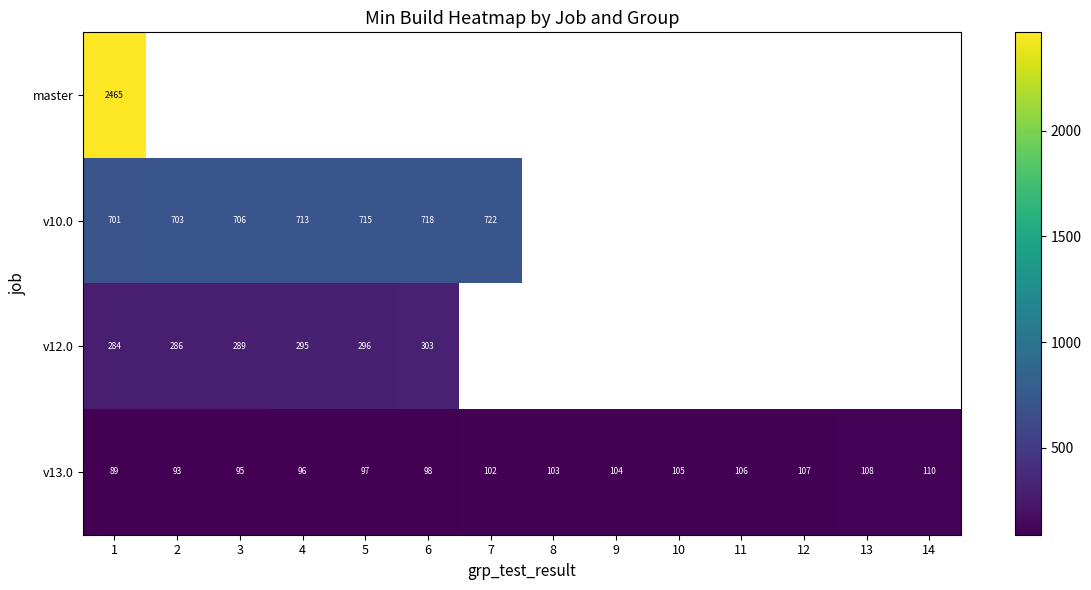

The v10.0 series shows 703 at 2. True or false?

True